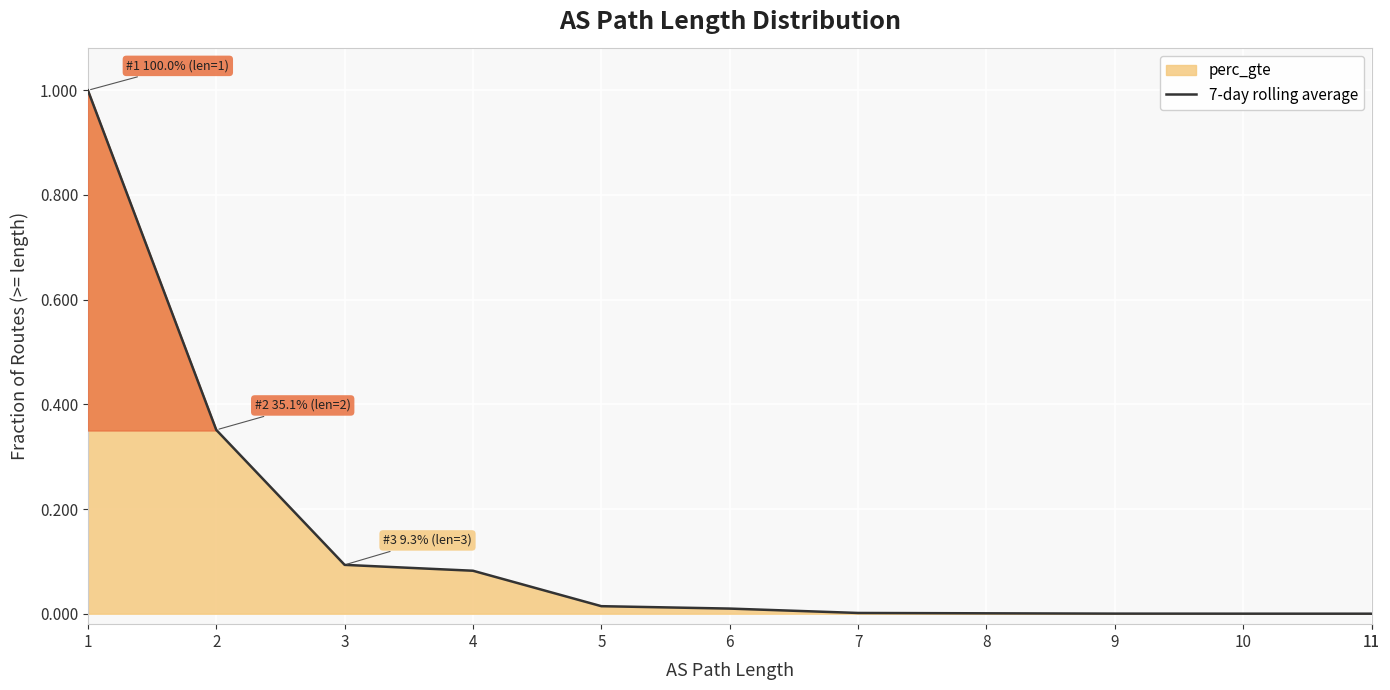

Which has a higher value, 8 or 3?

3